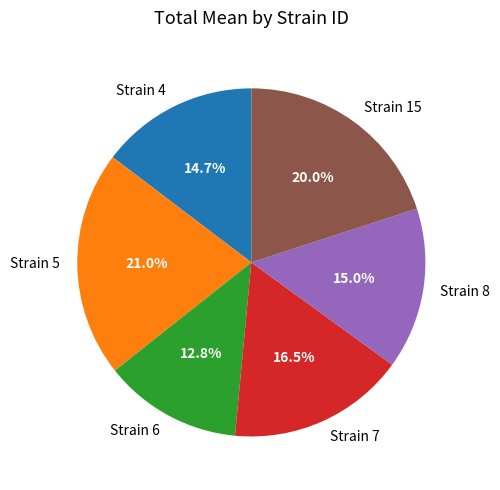

Is there any slice that represents more than half of the pie?

No